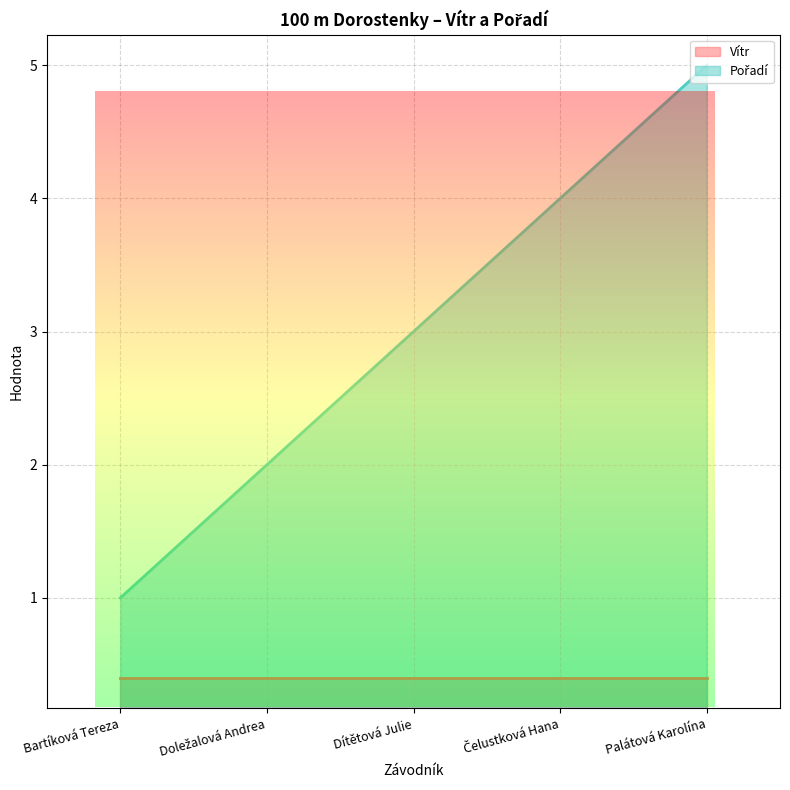

True or false: the data has more than 1 interior local peaks.

False